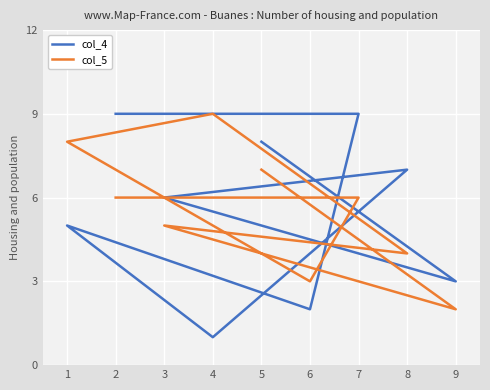

True or false: col_4 and col_5 cross at least once.

True